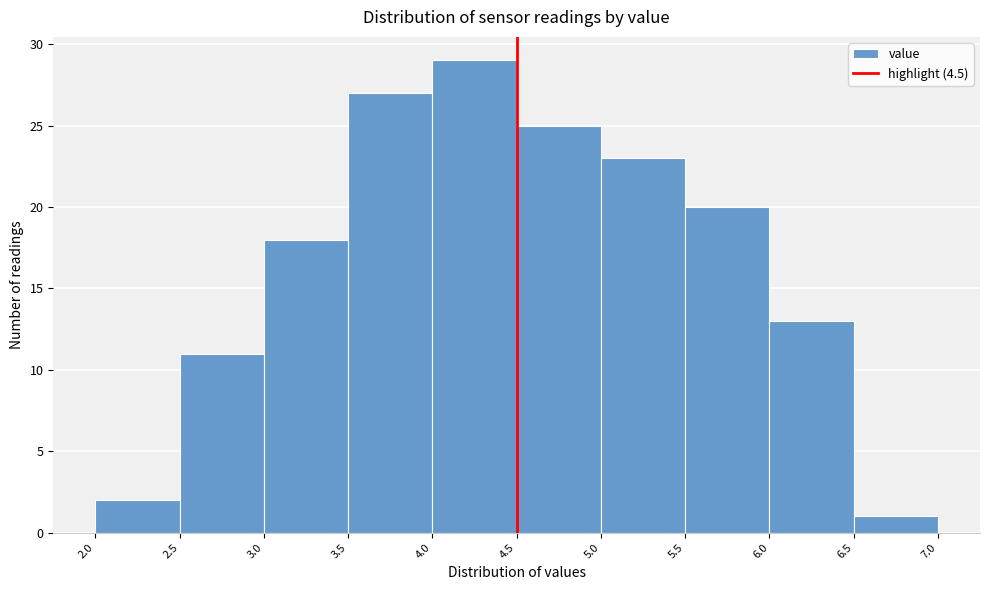

How tall is the bar that spans 2.5 to 3.0 on the x-axis? The values are not printed on the chart, so give them approximately, as read against the axis.

11